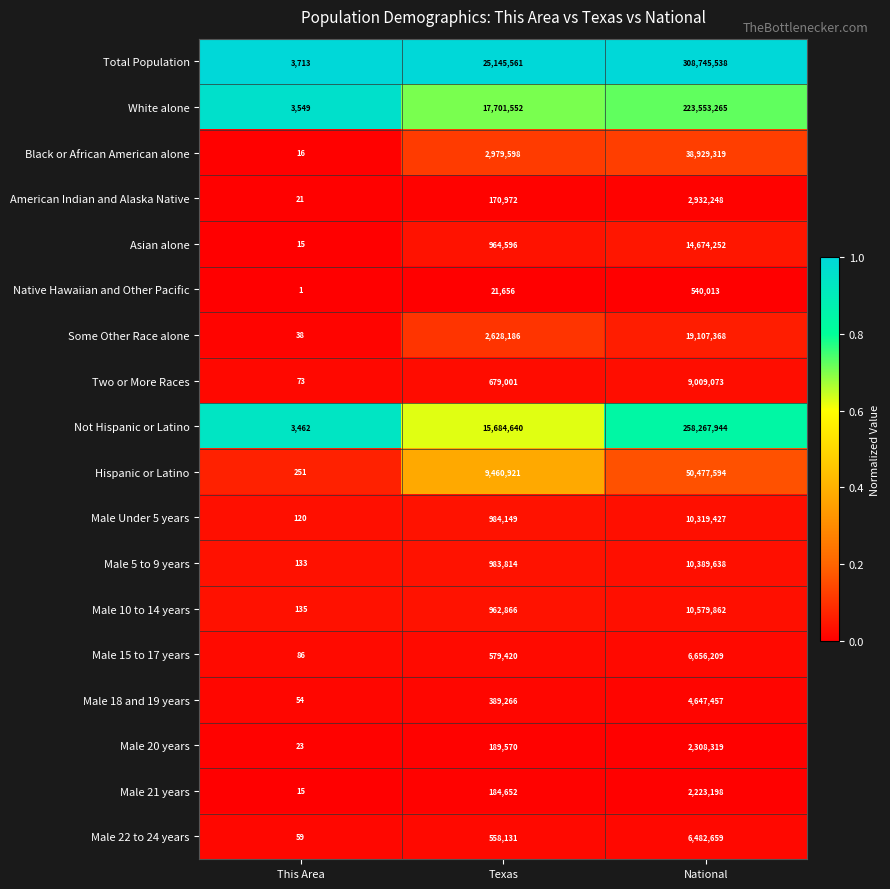

The value of Asian alone at National is 24622616. True or false?

False